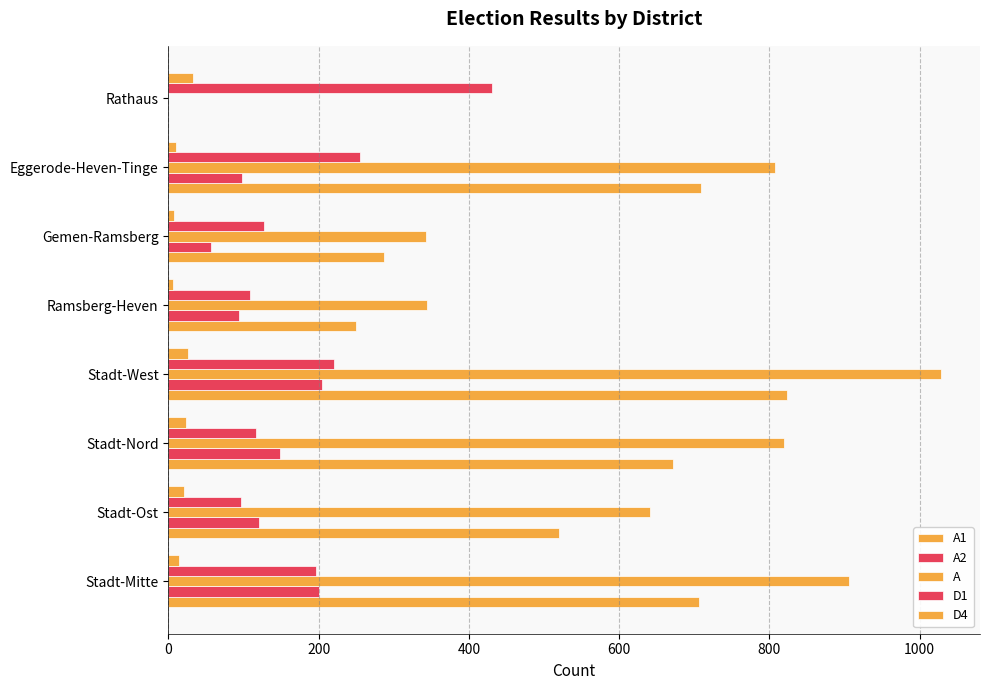

How many categories are shown in the chart?

8